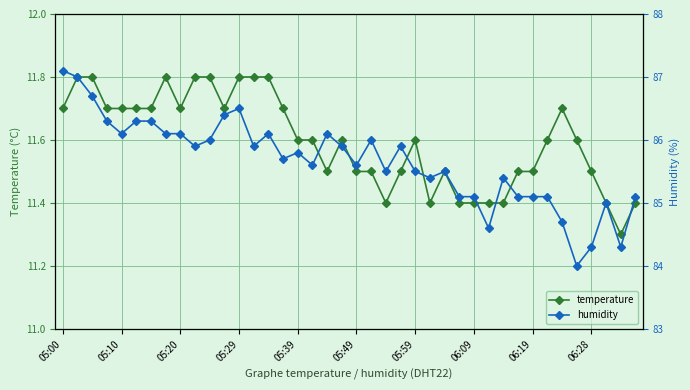

What is the lowest value of the temperature series?

11.3